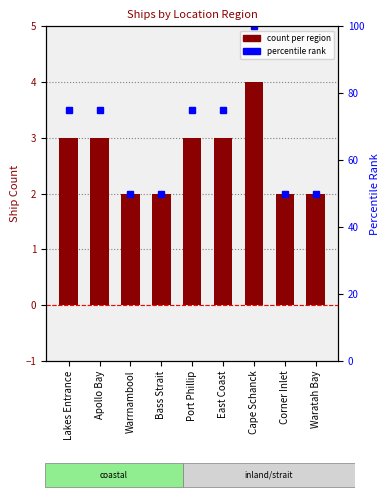

How many data points are less than 3?

4